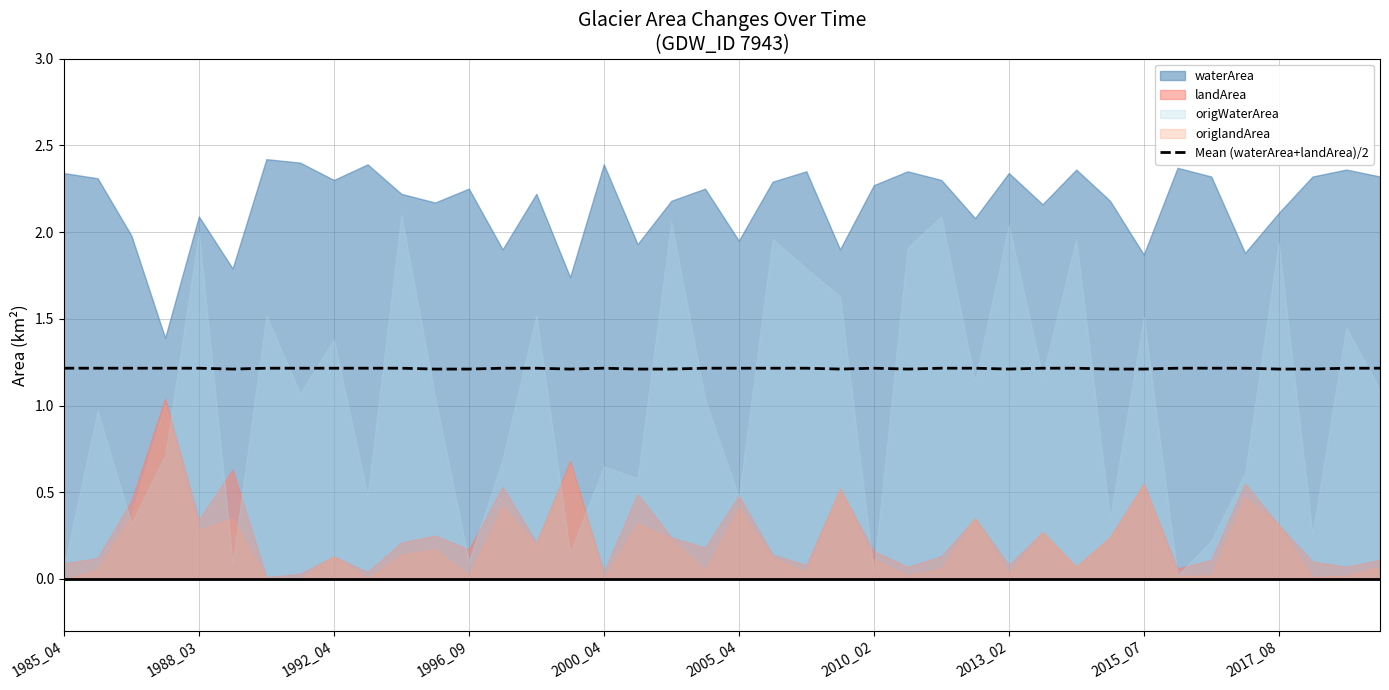

True or false: Mean (waterArea+landArea)/2 has a value of 1.6 at 2010_02.

False